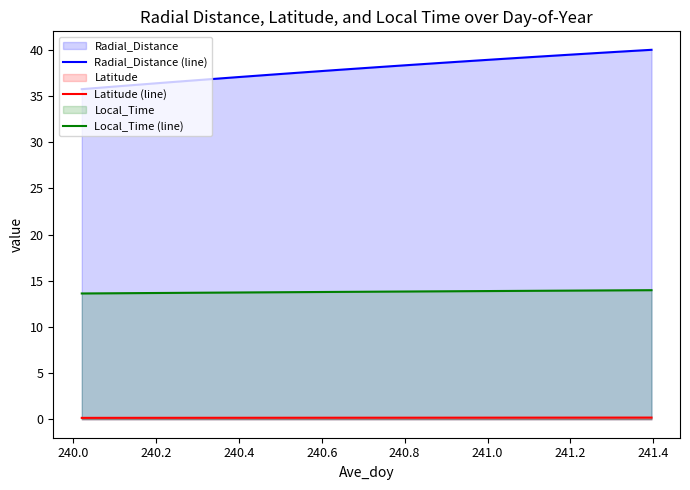

What is the sum of all Latitude (line) values?

5.6